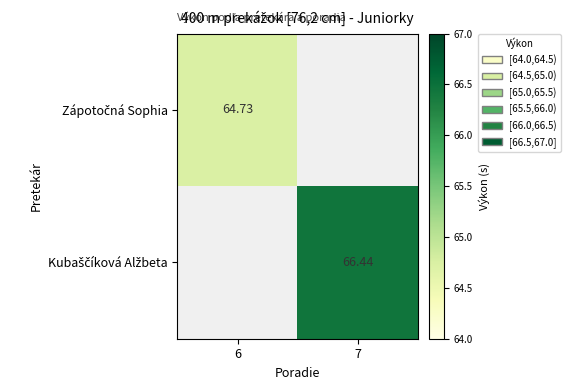

List the series in order of their peak value, lowest first.

Zápotočná Sophia, Kubaščíková Alžbeta